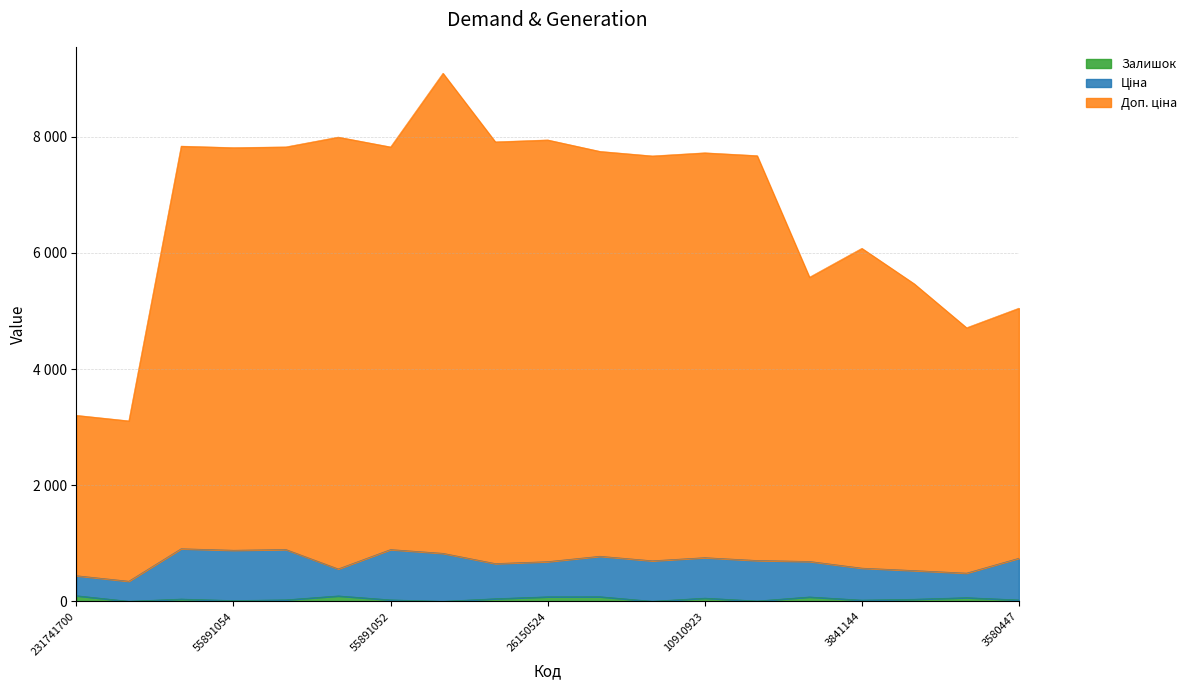

How many interior local valleys does the Ціна series have?

6